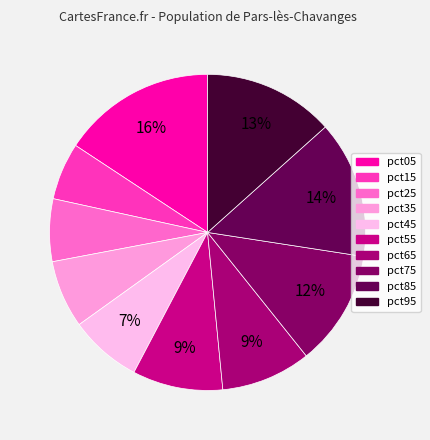

Count the number of slices in the pie.

10